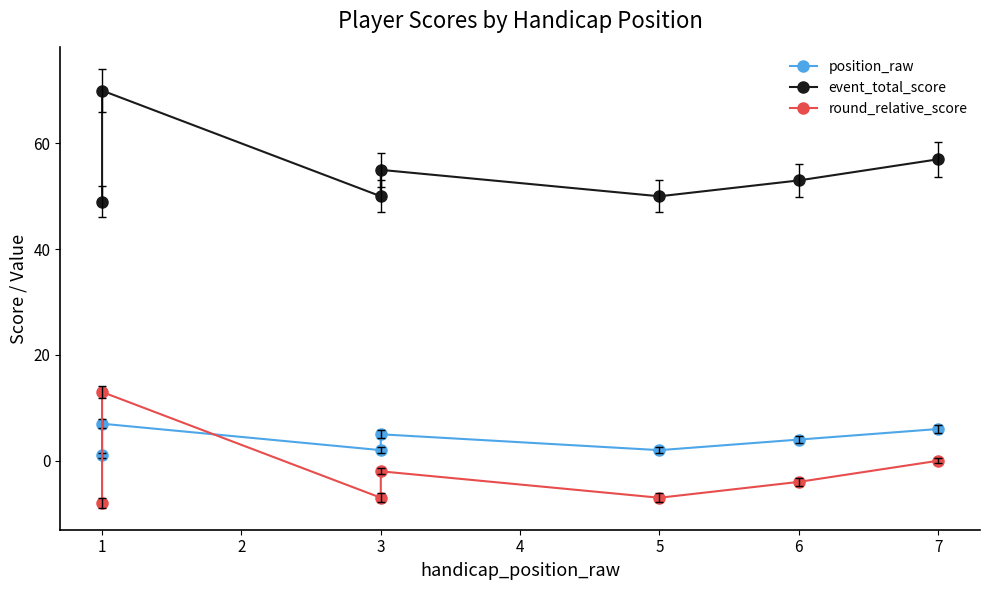

What is the difference between the round_relative_score values at 1 and 0?

21